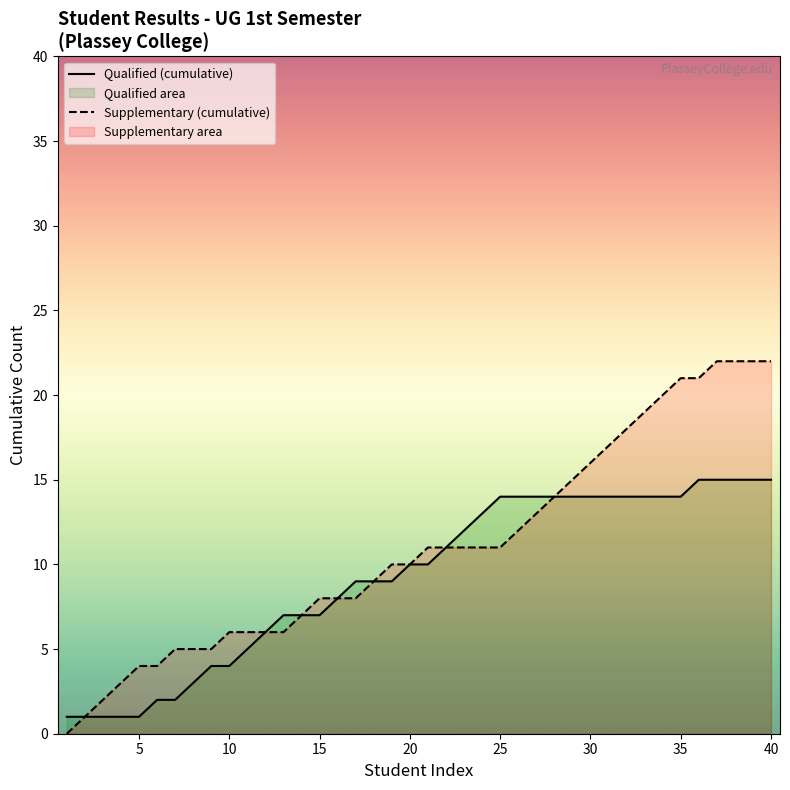

Which series has the widest spread of values?

Supplementary (cumulative)